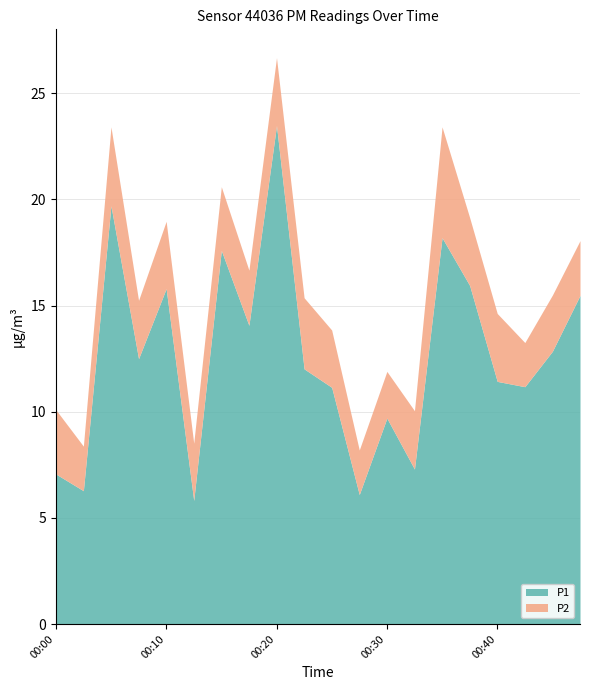

Reading right to left, list all the values displayed in this chart.

P1: 15.5	12.8	11.2	11.4	15.9	18.2	7.3	9.7	6.1	11.2	12.0	23.5	14.1	17.6	5.8	15.8	12.5	19.7	6.3	7.1
P2: 2.6	2.6	2.1	3.2	3.2	5.2	2.8	2.2	2.1	2.7	3.4	3.2	2.6	3.0	2.7	3.2	2.8	3.7	2.1	3.0